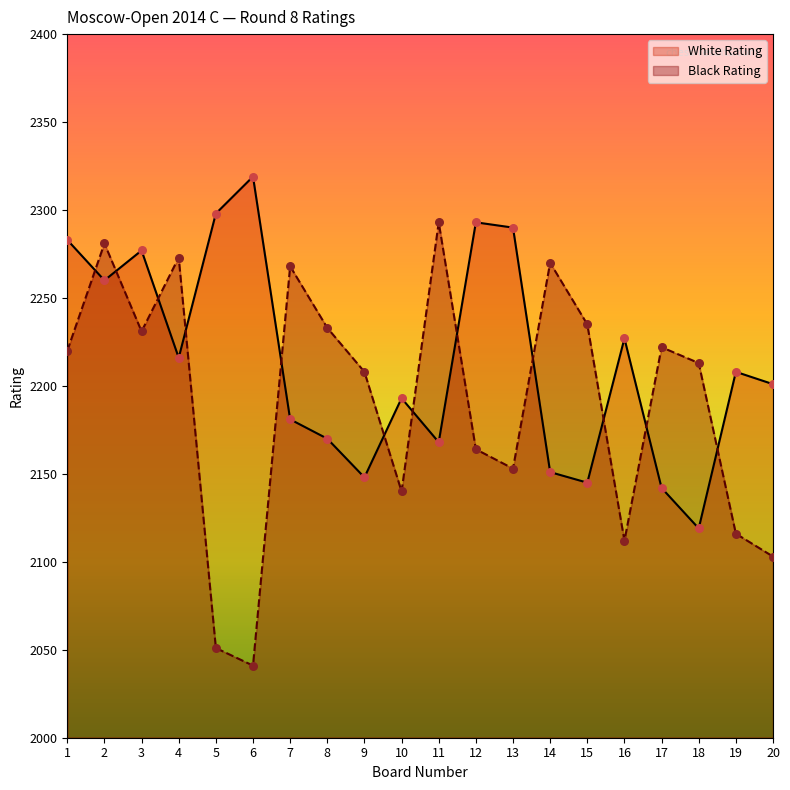

Which series has the largest total across all categories?

White Rating